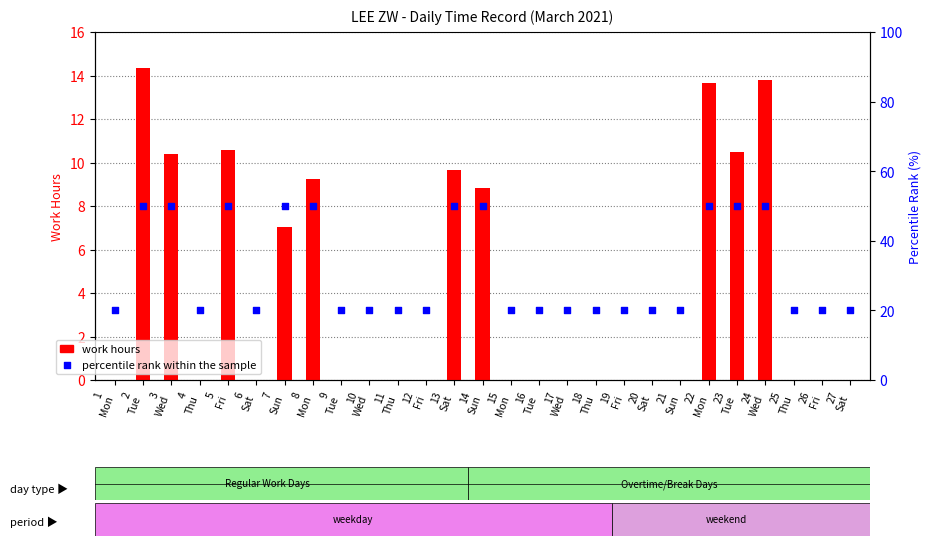

What is the total value across all series at 1
Mon?

20.0